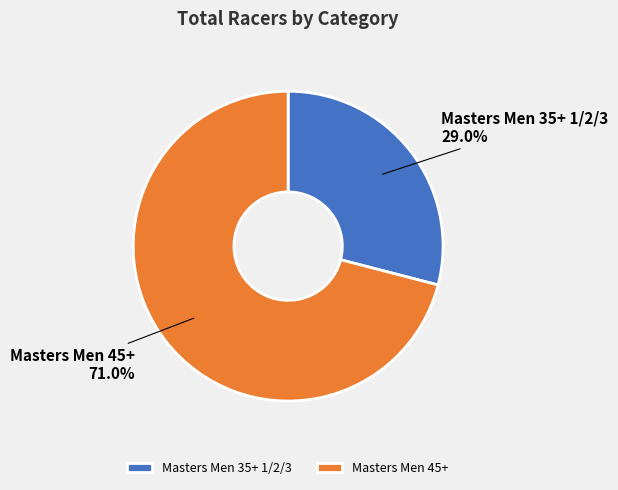

Which slice represents more than half of the pie?

Masters Men 45+